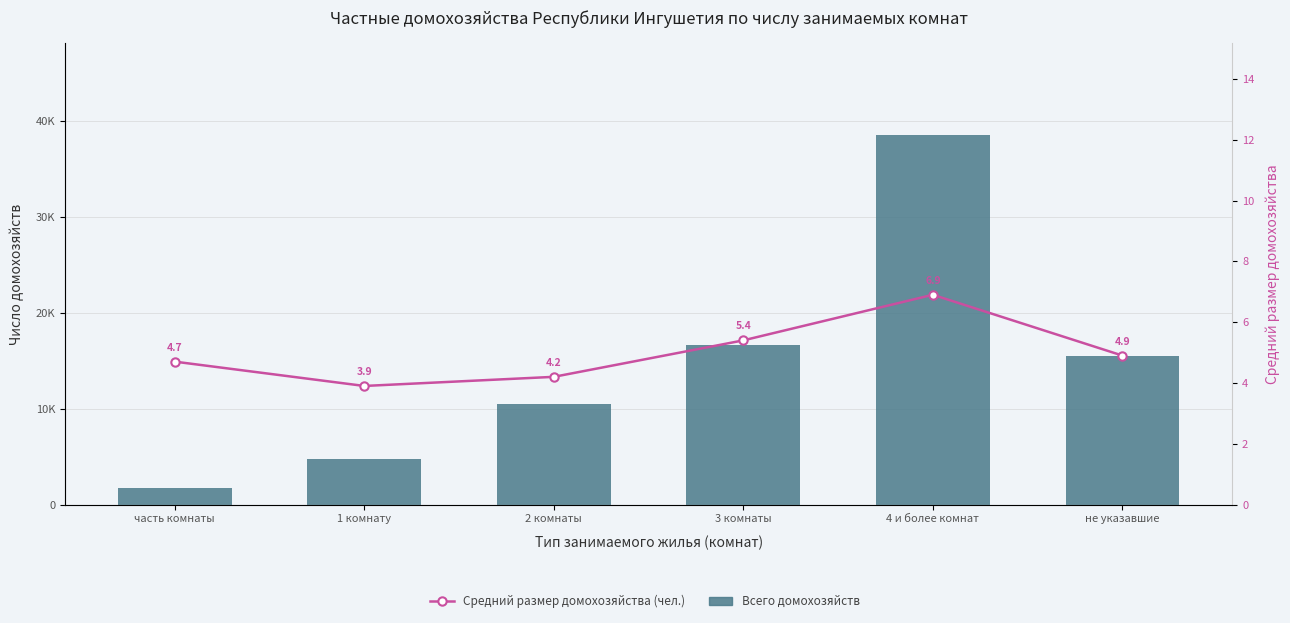

How many values in the Всего домохозяйств (Ингушетия) series exceed 15472?

2